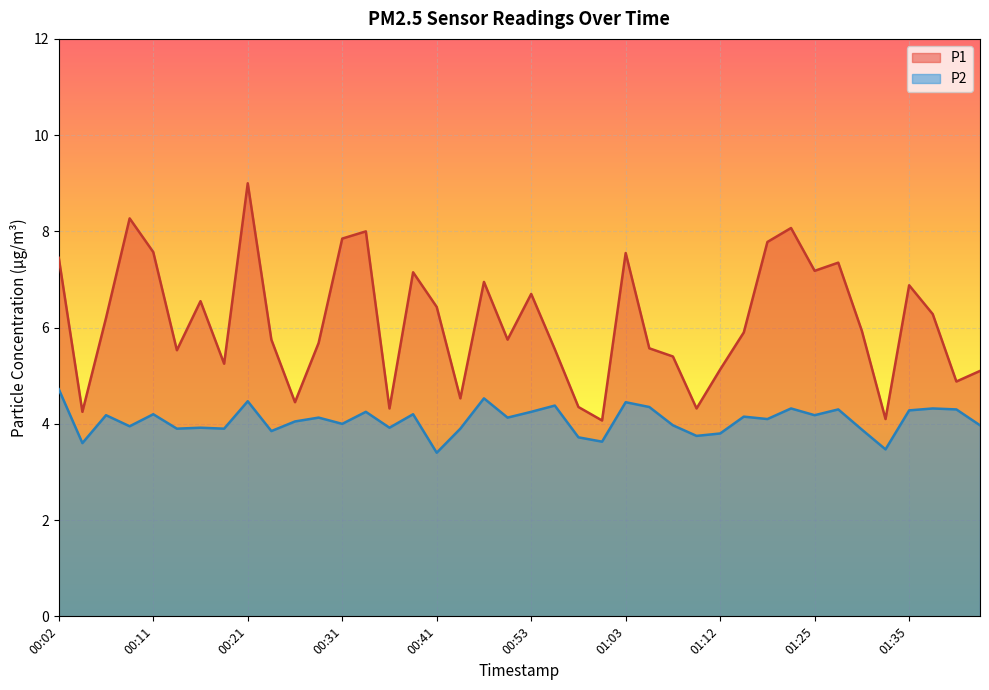

Is the value of P1 at 00:19 greater than the value of P2 at 00:06?

Yes